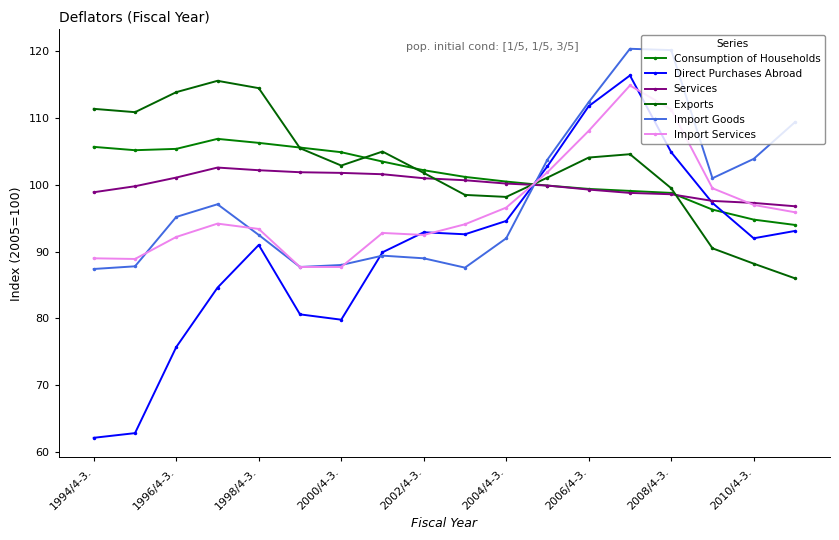

Where is the first local maximum for Direct Purchases Abroad?

1998/4-3.